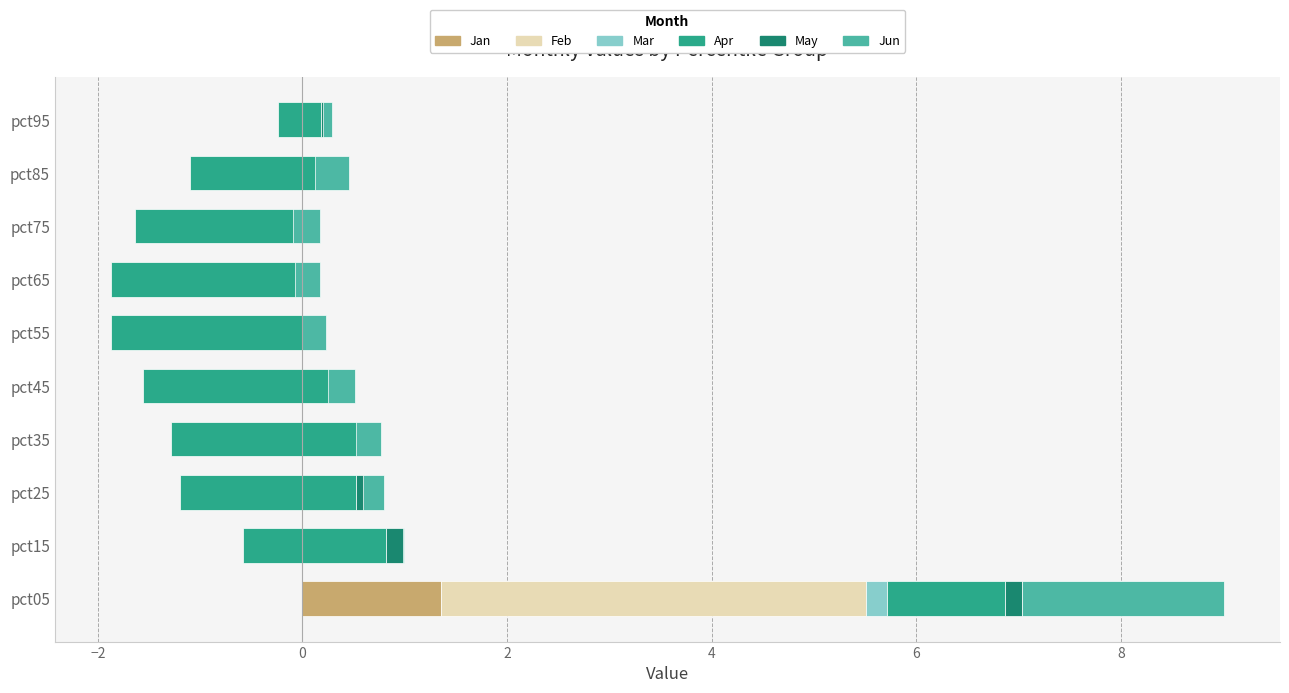

What is the sum of all Apr values?

-13.7